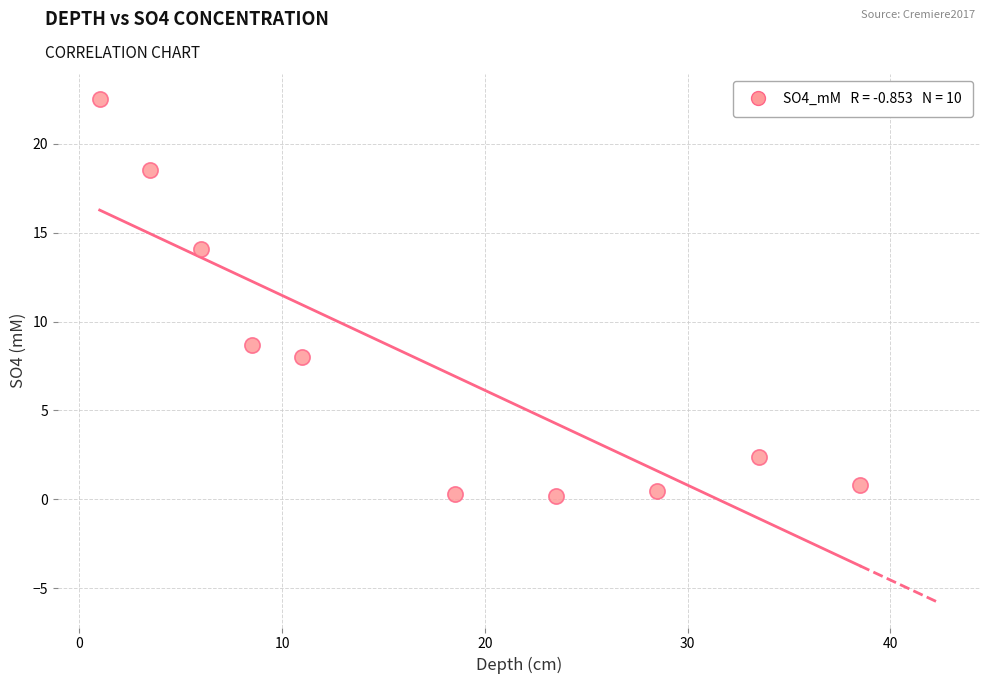

What is the range of X values (max minus min)?

37.5